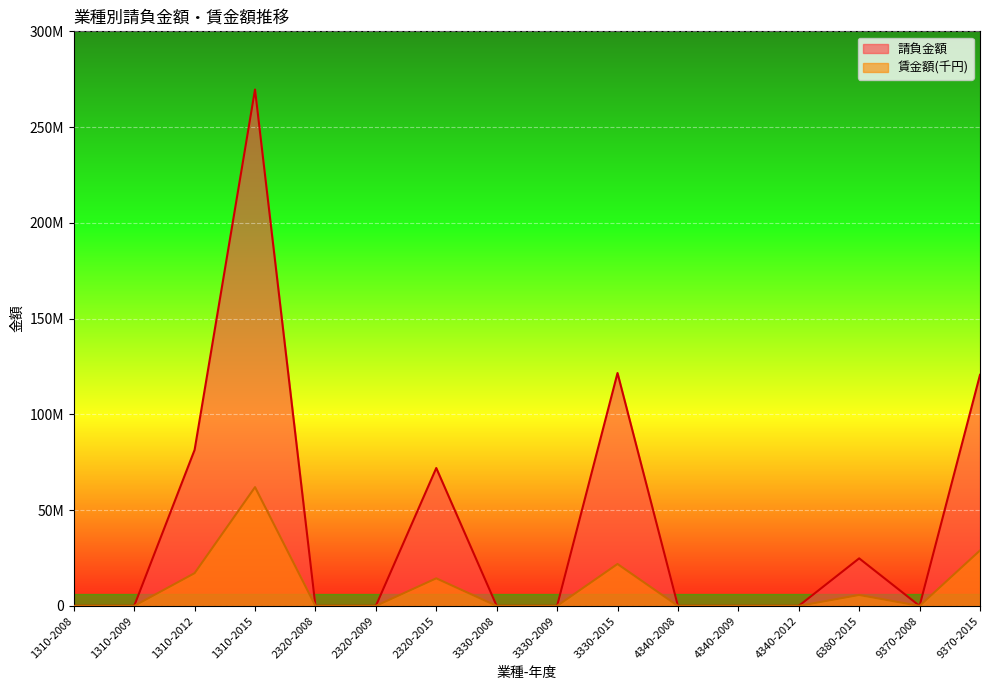

What is the difference between the maximum and second lowest values in the 賃金額(千円) series?

62010000